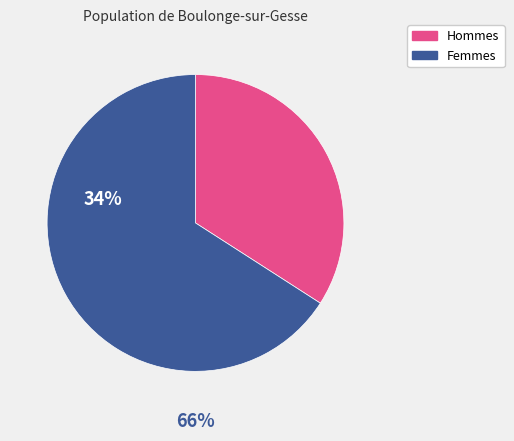

Is there a majority slice in this chart?

Yes